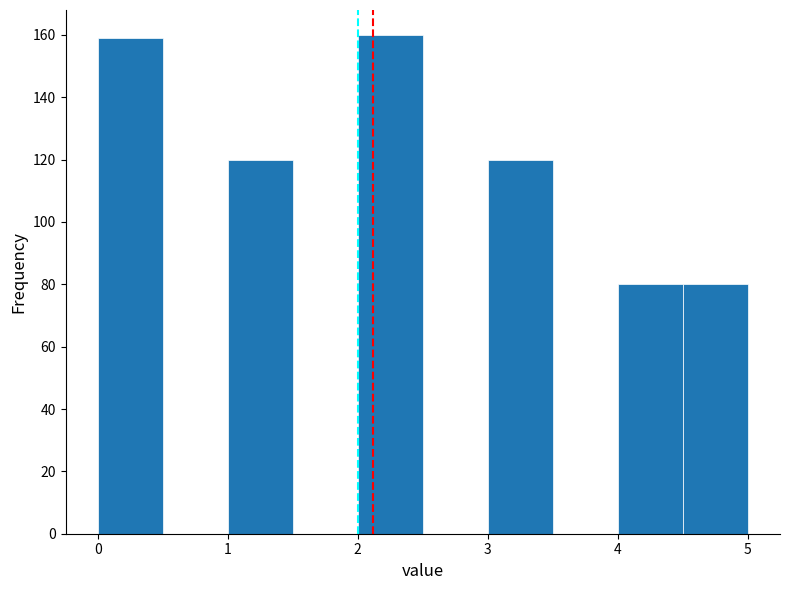

Reading left to right, list every bar in this chart as the range it spans on the x-axis followed by its height. The values are not printed on the chart, so give them approximately, as read against the axis.

0.0 to 0.5: 160
0.5 to 1.0: 0
1.0 to 1.5: 120
1.5 to 2.0: 0
2.0 to 2.5: 160
2.5 to 3.0: 0
3.0 to 3.5: 120
3.5 to 4.0: 0
4.0 to 4.5: 80
4.5 to 5.0: 80